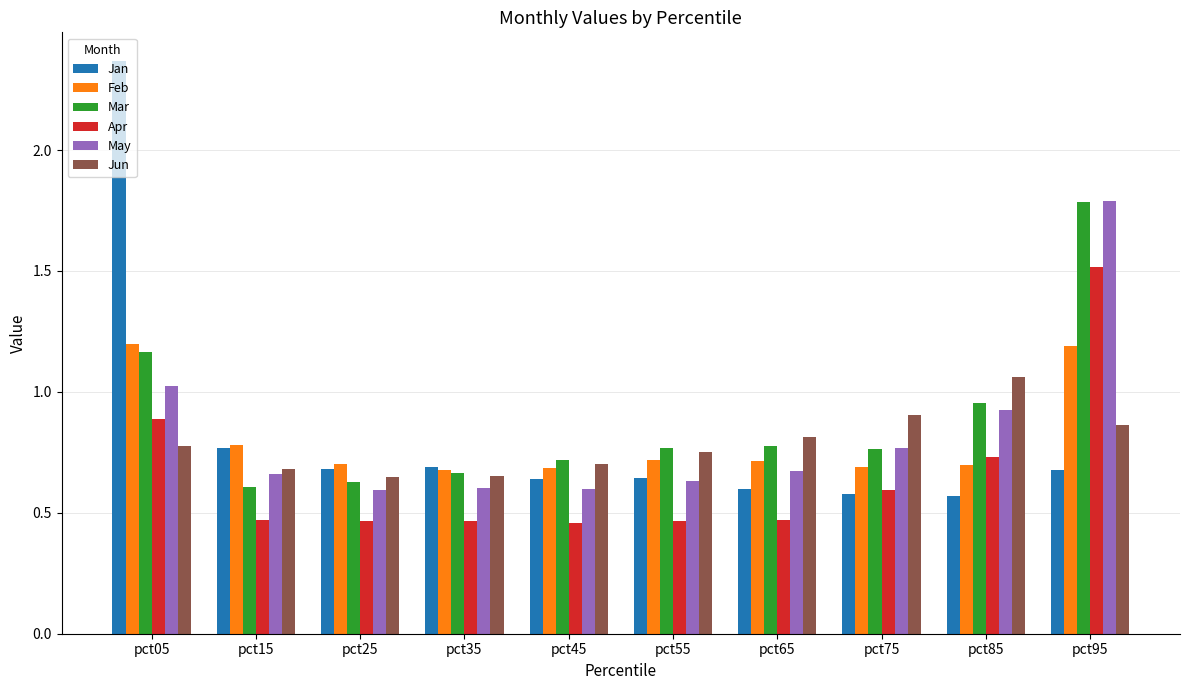

Is it true that Feb equals 0.3 at pct65?

False